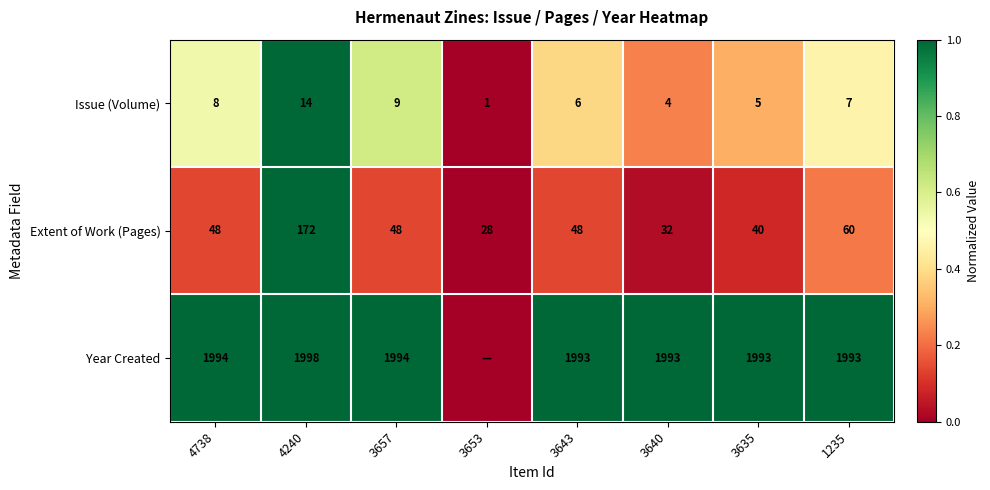

What value does the Extent of Work (Pages) series have at 4738, to the nearest 5?

50